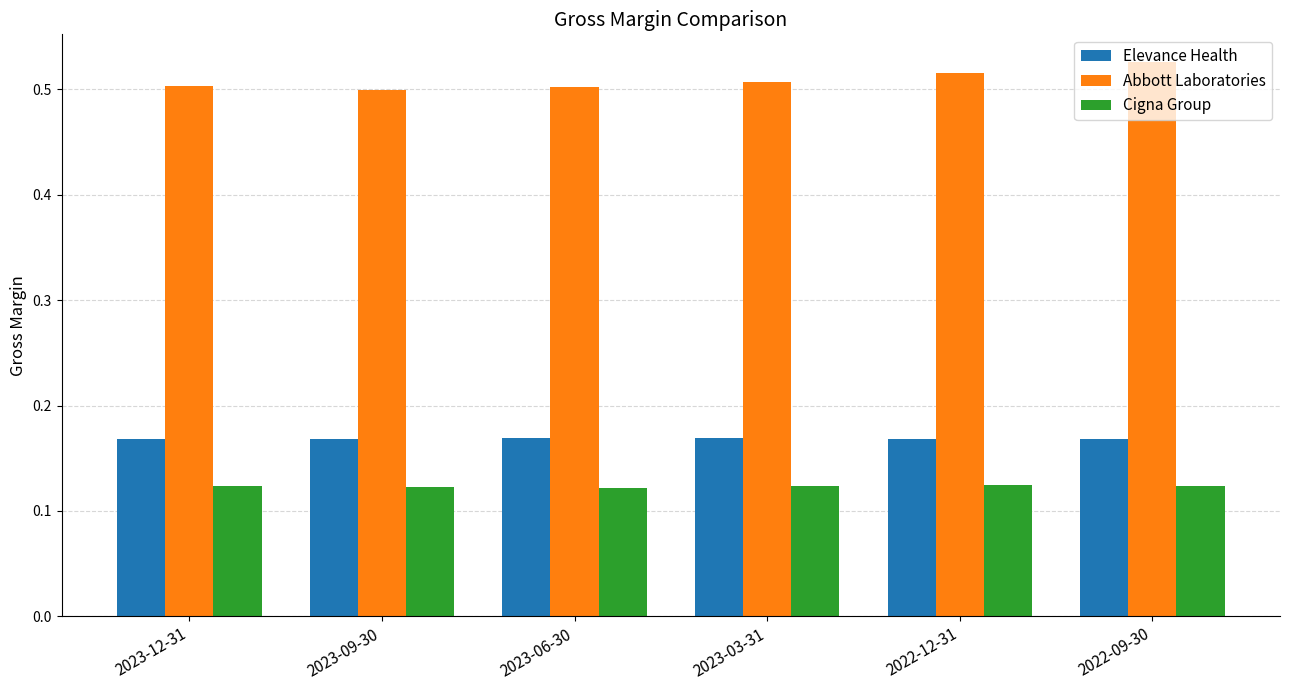

Which series has the largest total across all categories?

Abbott Laboratories